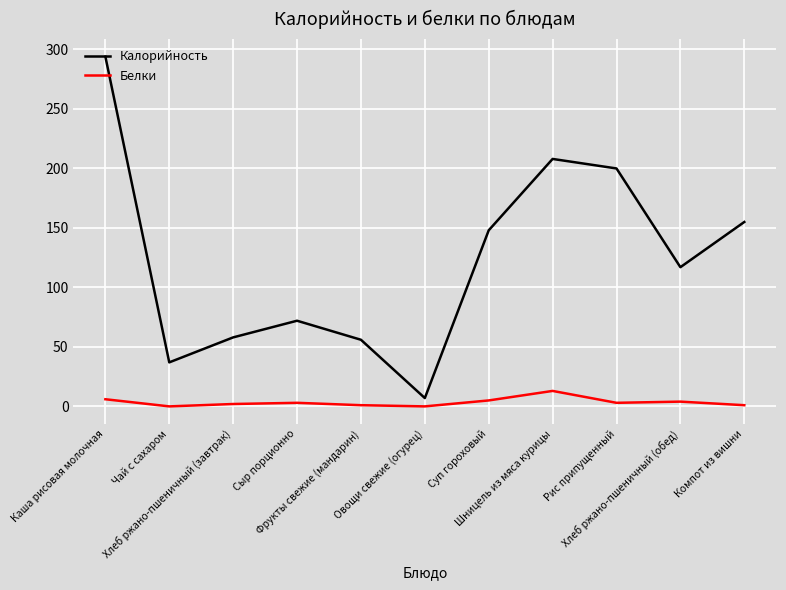

Which series has the widest spread of values?

Калорийность